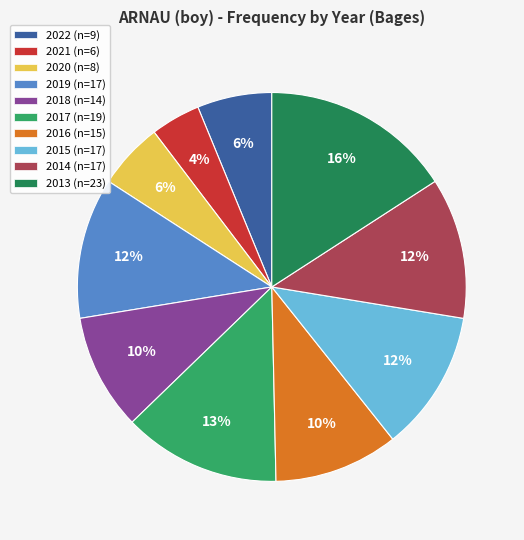

Does 2017 represent more than half of the total?

No